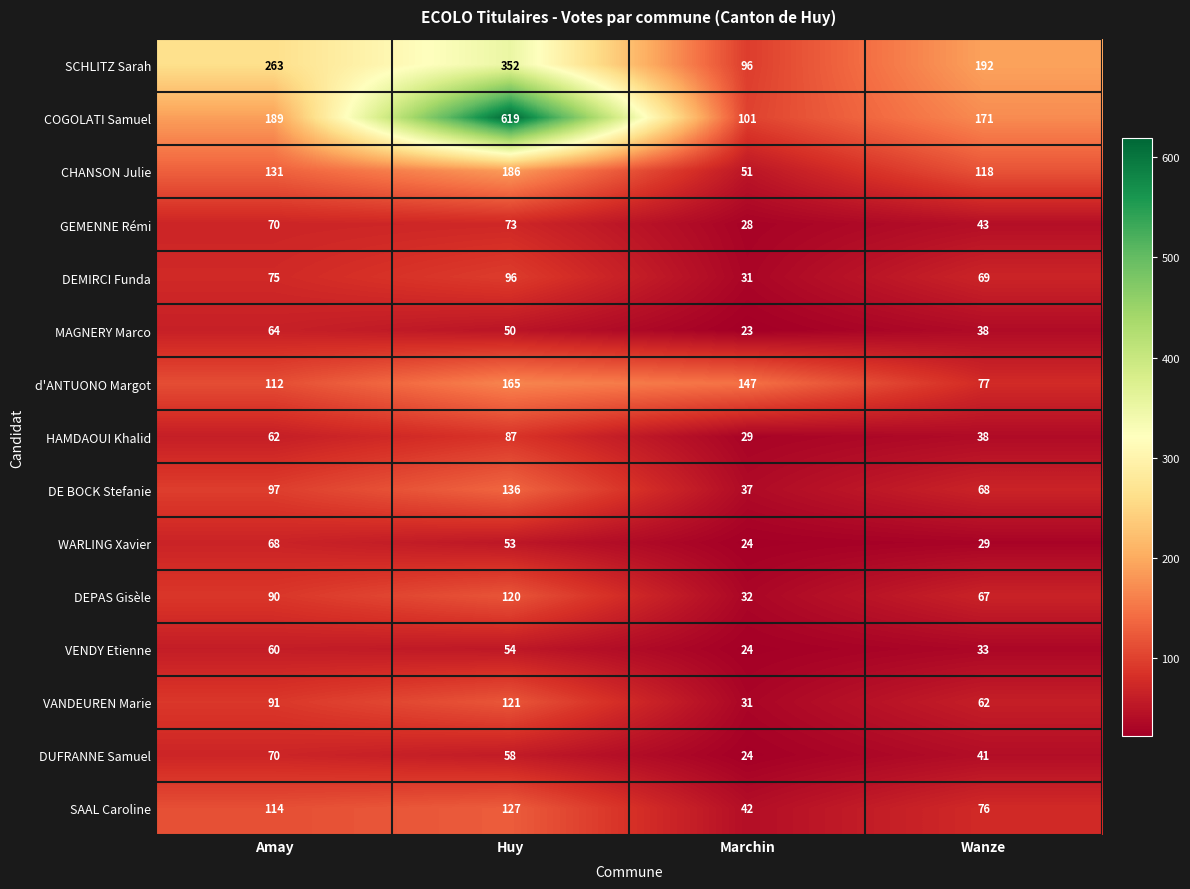

Which category has the lowest value across all series?

Marchin